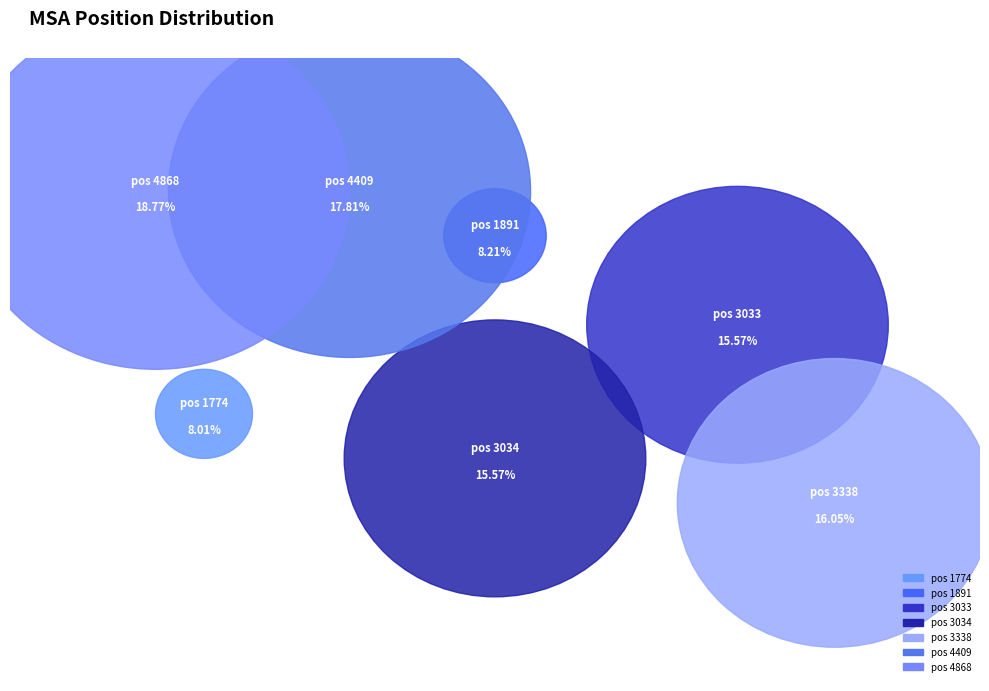

What is the smallest slice in the pie chart?

1774